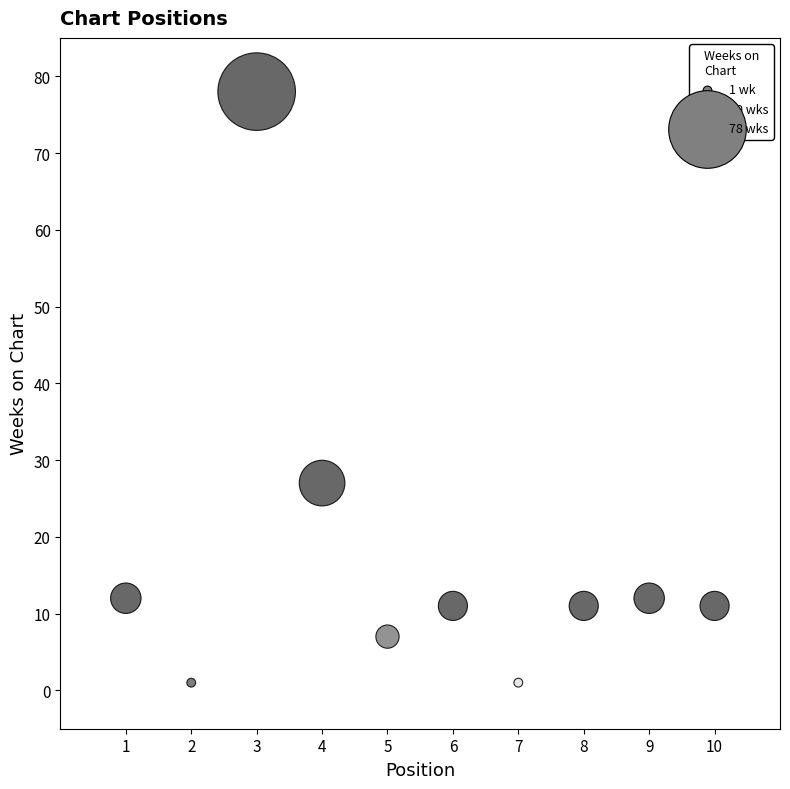

What is the average X value?

6